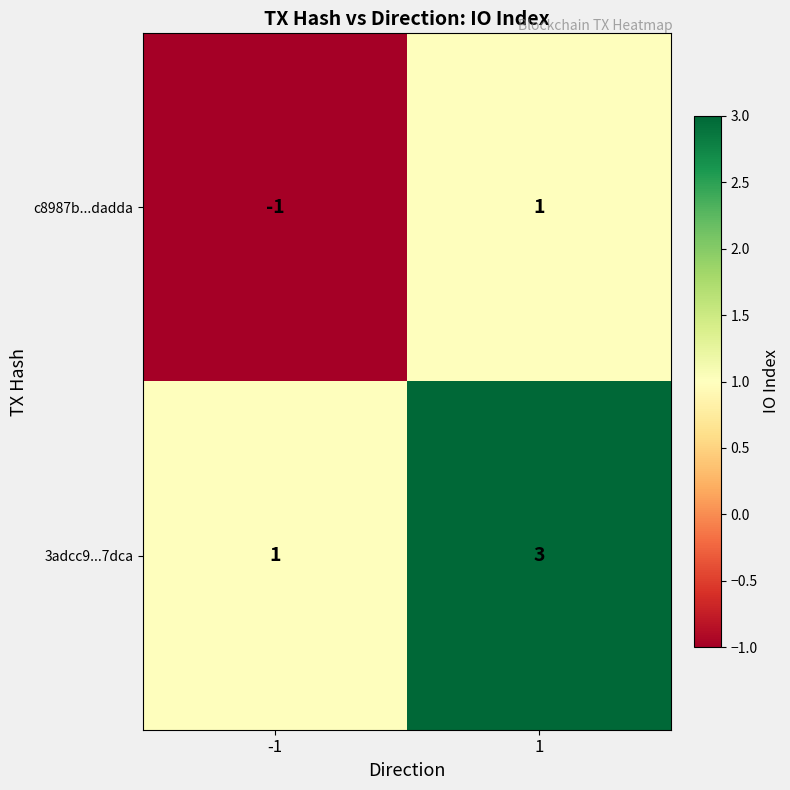

At how many categories does at least one series exceed 2?

1